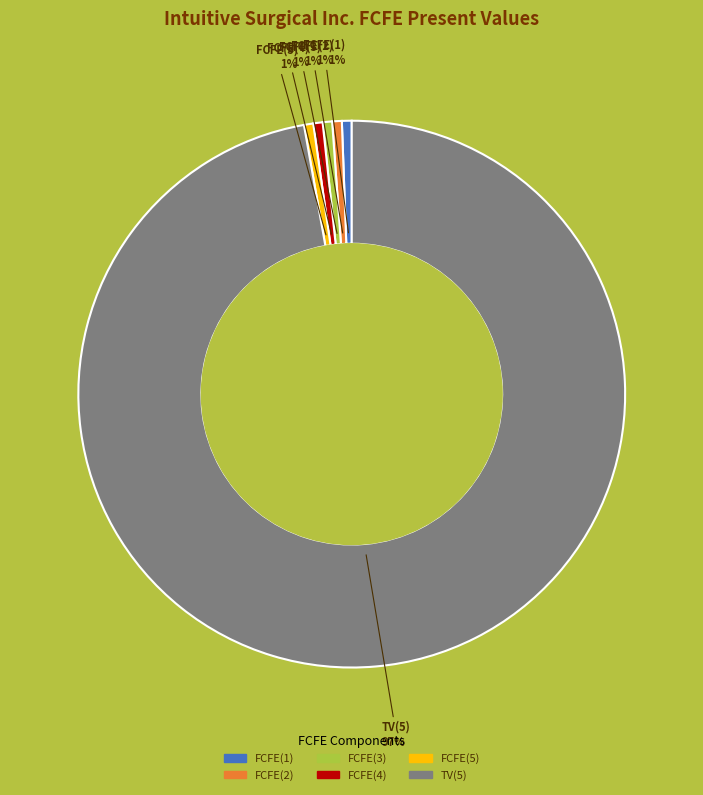

Does any single category account for the majority?

Yes